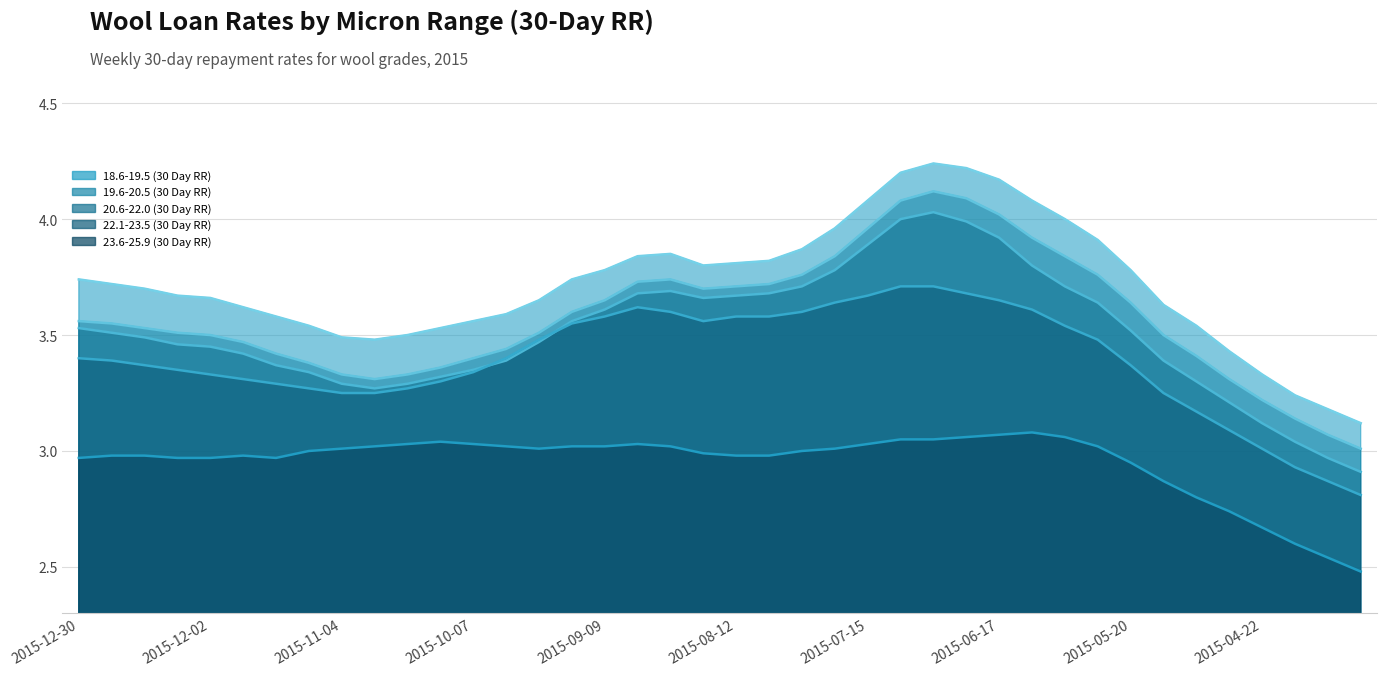

How many lines are shown in the chart?

5